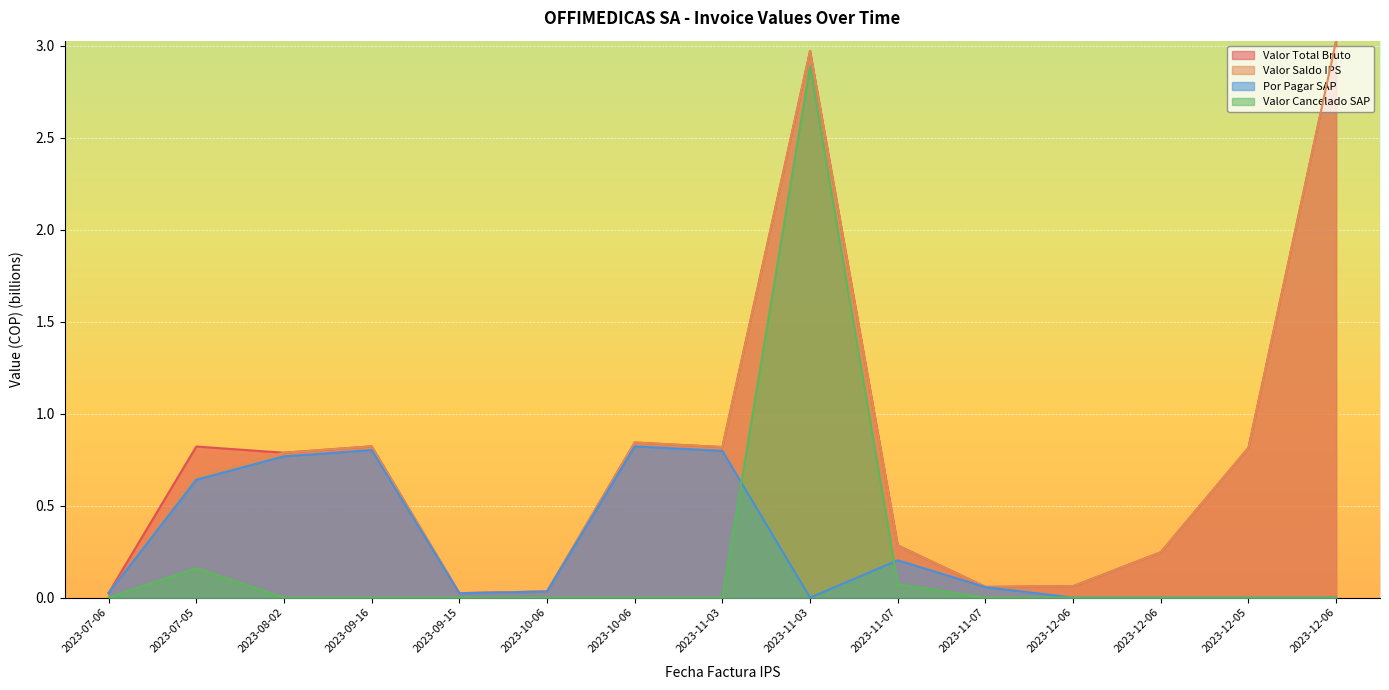

The value of Valor Cancelado SAP at 2023-11-07 is 0.1. True or false?

False